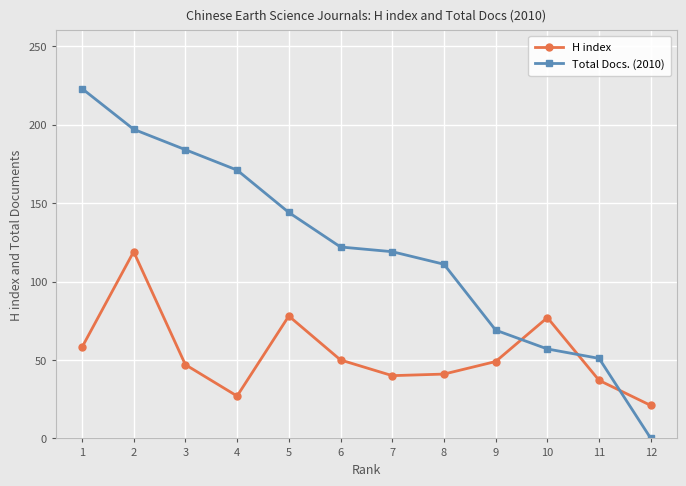

How many distinct data groups are displayed?

2